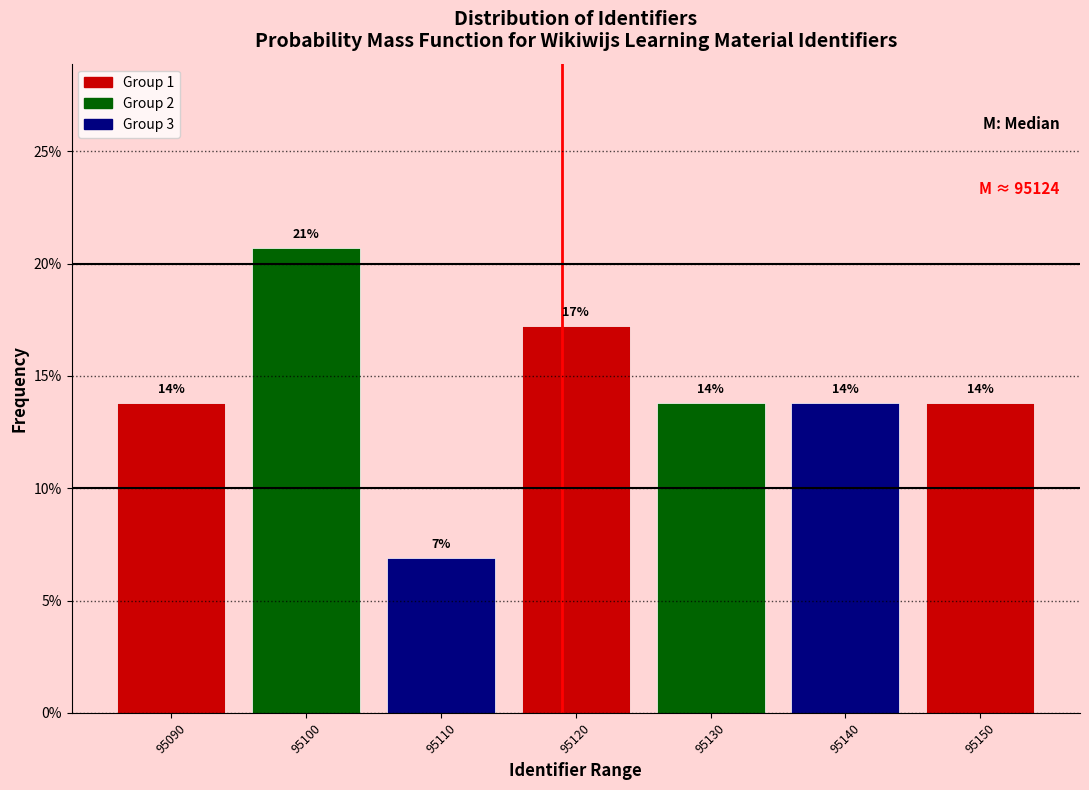

How many bars are there in total?

7